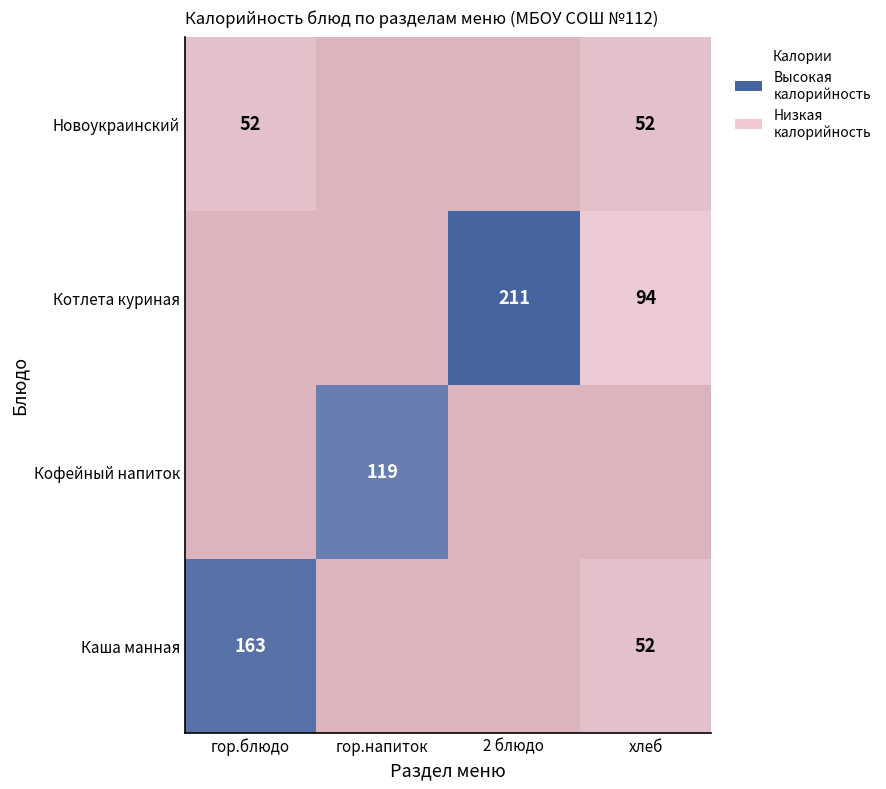

The value of гор.напиток at 3 is 0. True or false?

True